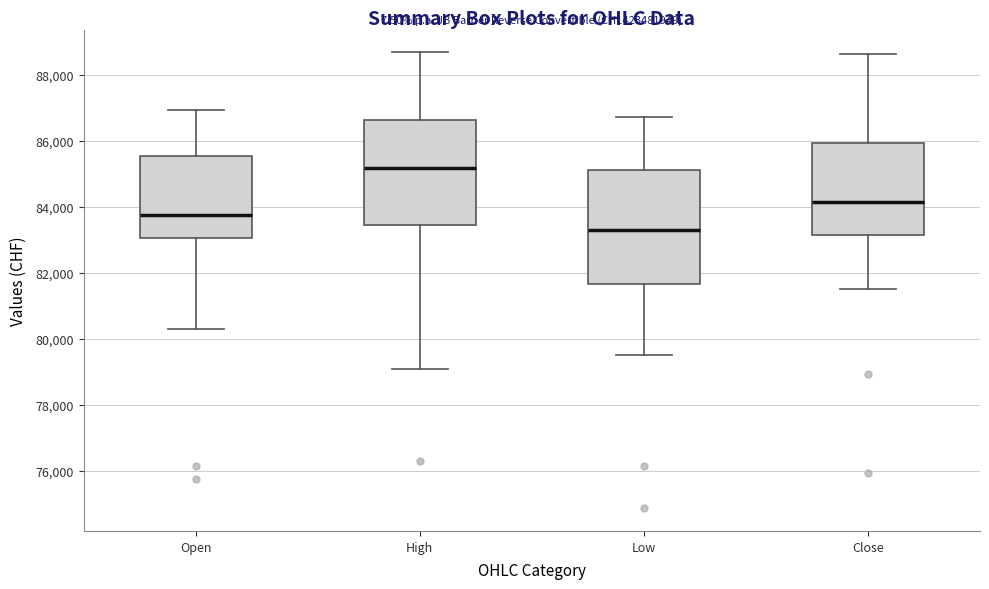

Reading left to right, transcribe this box plot: for each box, give where its median line is, the range the box spans, and where its two whiskers end, as read against the y-axis. The values are not printed on the chart, so give them approximately, as read against the axis.

Open: median 83800, box 83000 to 85600, whiskers 80400 to 87000
High: median 85200, box 83400 to 86600, whiskers 79200 to 88600
Low: median 83400, box 81600 to 85200, whiskers 79600 to 86800
Close: median 84200, box 83200 to 86000, whiskers 81600 to 88600